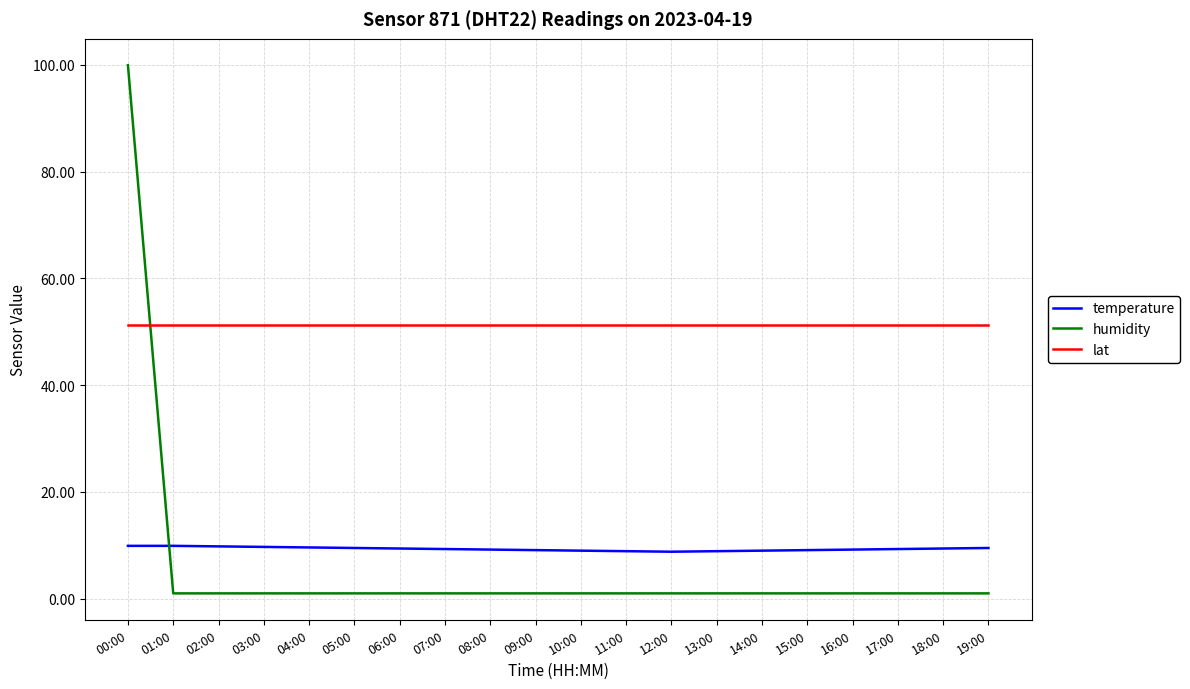

What is the total value across all series at 09:00?

61.4